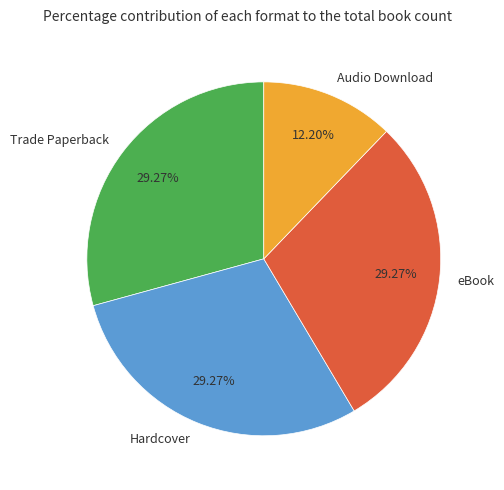

Is there any slice that represents more than half of the pie?

No